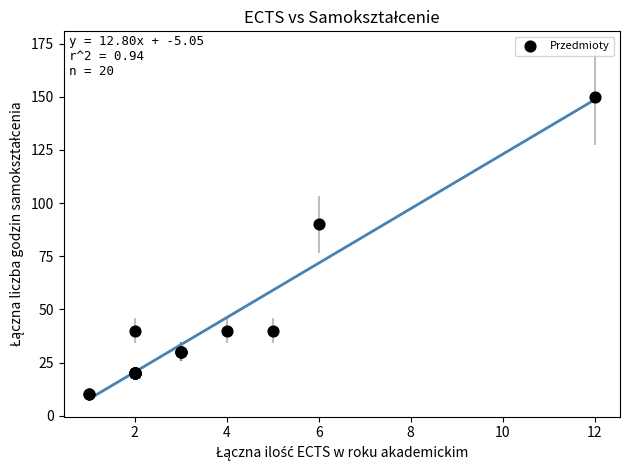

What Y value in the scatter plot is closest to 80?

90